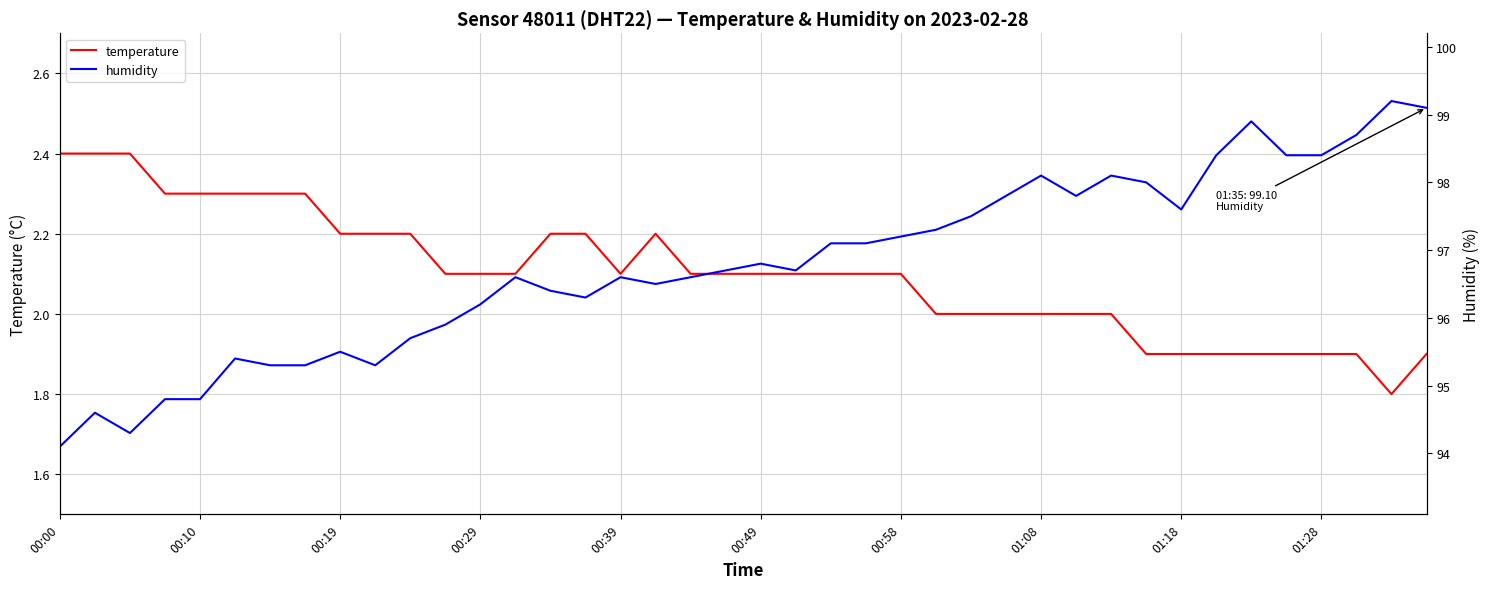

Rank the series by their average value, from lowest to highest.

temperature, humidity